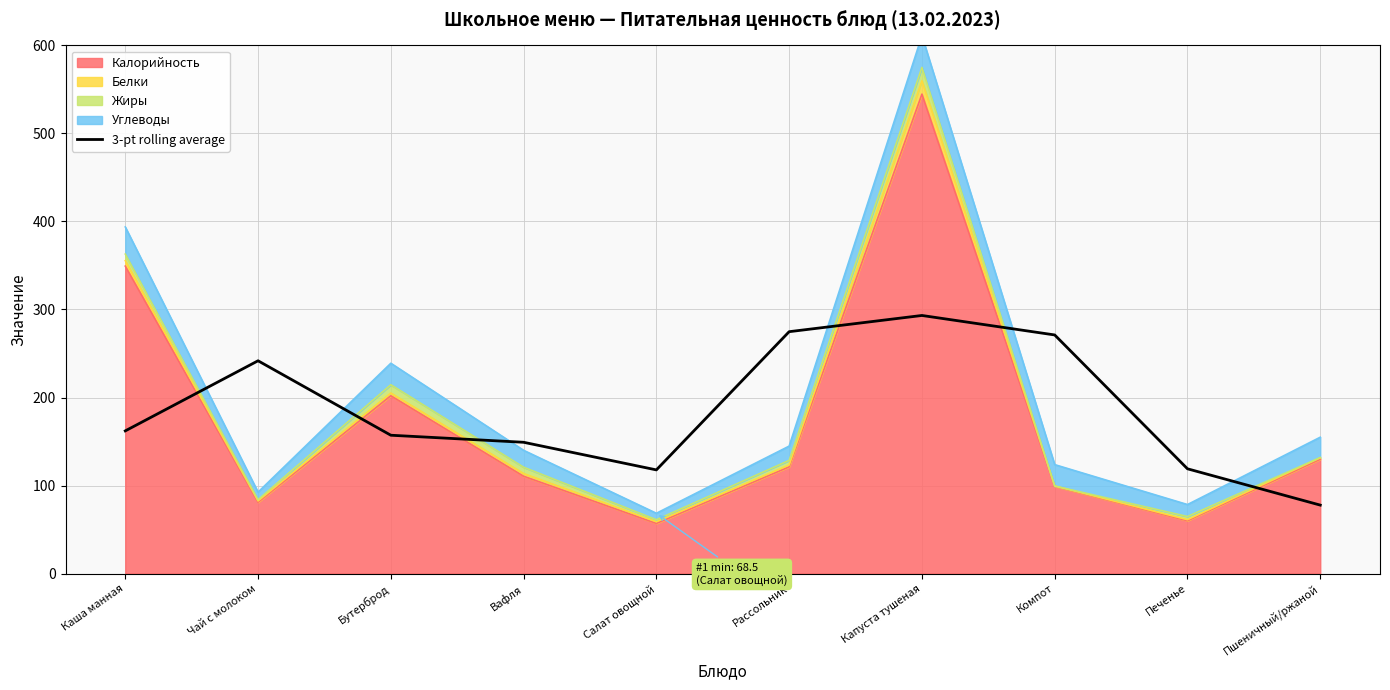

What is the value of the 1st point from the left?

162.1